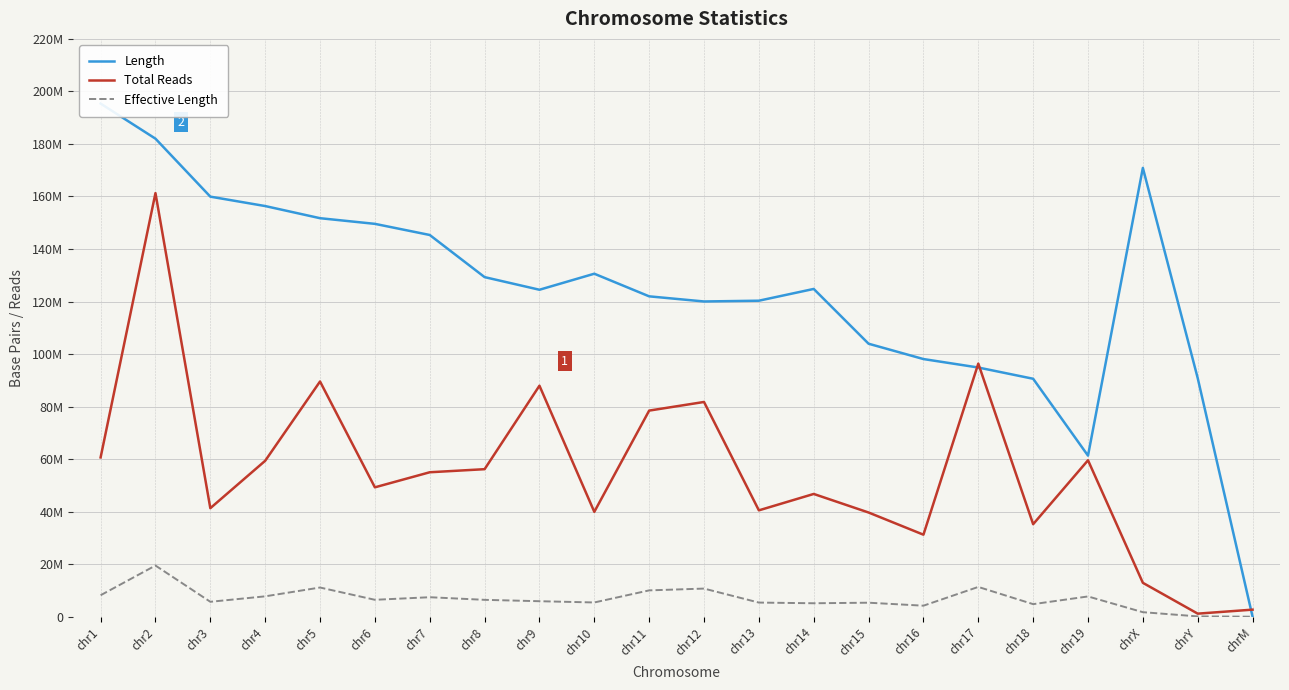

Reading right to left, list all the values displayed in this chart.

Length: chrM=16298	chrY=90839826	chrX=170881257	chr19=61331543	chr18=90602626	chr17=94885163	chr16=98107761	chr15=103943325	chr14=124802241	chr13=120321638	chr12=120029017	chr11=121982528	chr10=130594992	chr9=124493757	chr8=129299683	chr7=145341453	chr6=149580458	chr5=151734673	chr4=156358103	chr3=159939676	chr2=182013208	chr1=195371965
Total Reads: chrM=2704197	chrY=1178747	chrX=12915541	chr19=59572696	chr18=35235415	chr17=96376204	chr16=31238825	chr15=39682590	chr14=46749433	chr13=40506459	chr12=81769382	chr11=78483068	chr10=39940747	chr9=87958835	chr8=56179437	chr7=55007654	chr6=49269095	chr5=89565245	chr4=59375289	chr3=41326808	chr2=161290051	chr1=60652781
Effective Length: chrM=16281	chrY=133677	chrX=1734849	chr19=7727839	chr18=4797060	chr17=11352079	chr16=4206802	chr15=5343571	chr14=5134037	chr13=5395465	chr12=10722357	chr11=10038514	chr10=5435137	chr9=5913471	chr8=6436394	chr7=7431642	chr6=6452610	chr5=11125070	chr4=7768791	chr3=5693628	chr2=19493073	chr1=8187986